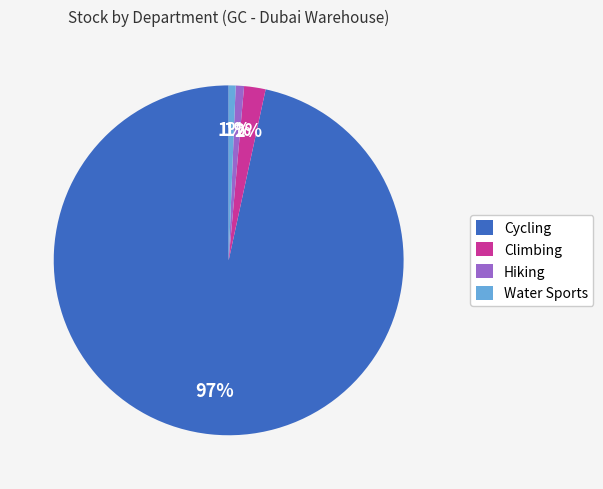

Do Climbing and Cycling together represent more than half of the pie?

Yes